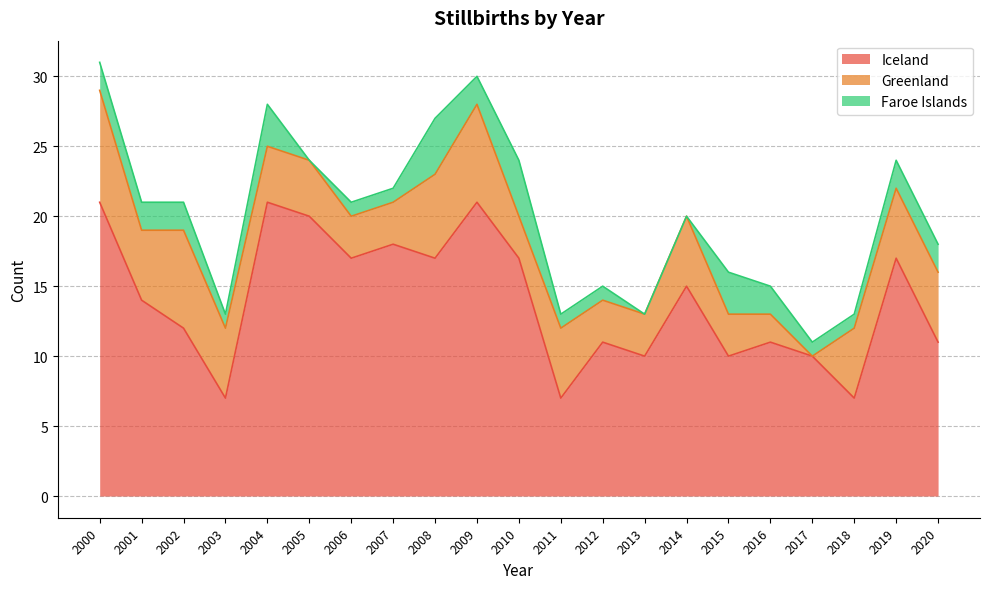

Which series changed the most between 2013 and 2014?

Iceland